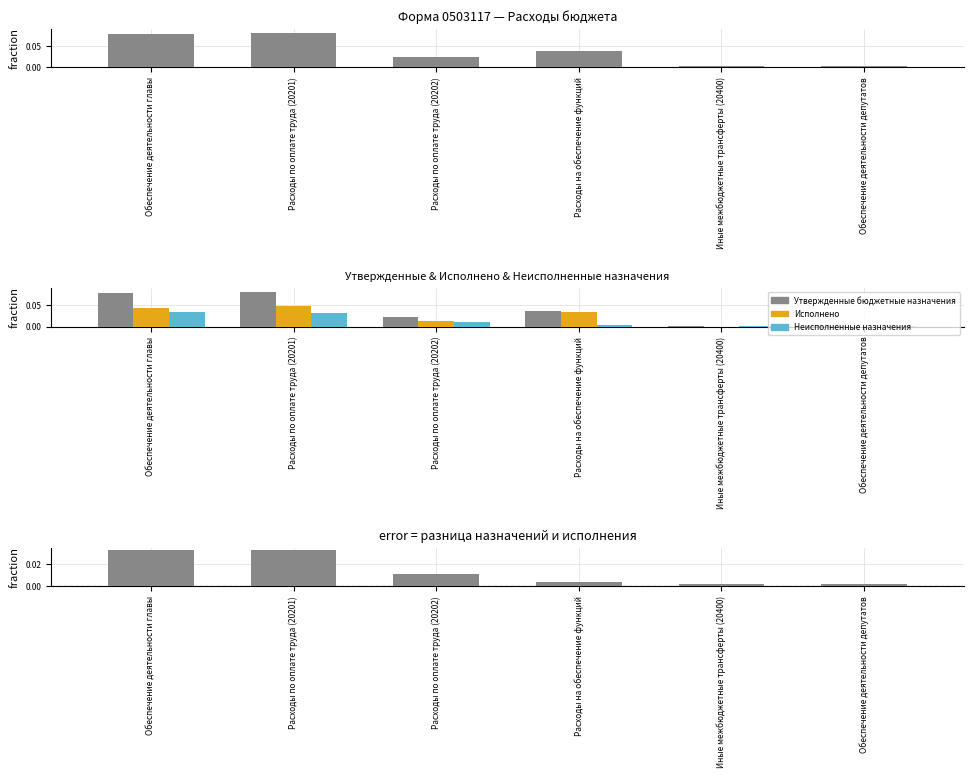

Does the chart contain any negative values?

No